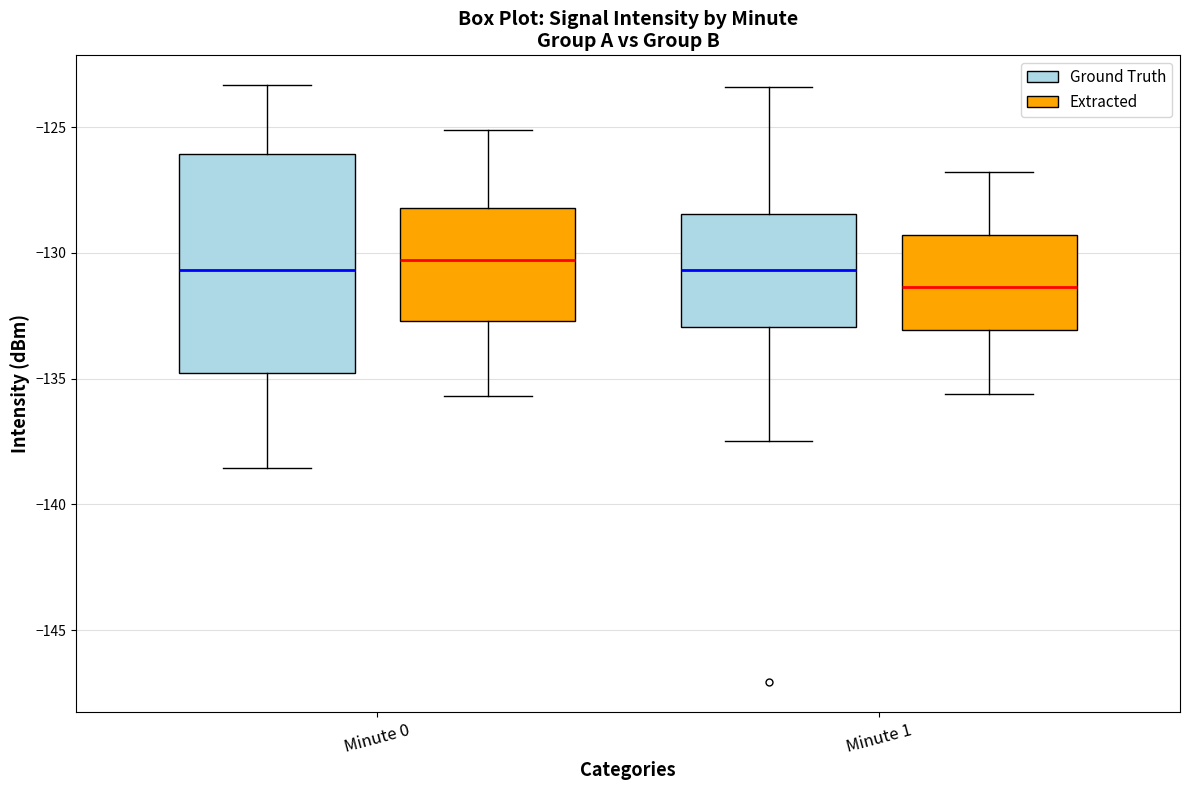

Which box is the tallest, from its lower edge to its upper edge?

Minute 0 (Ground Truth)